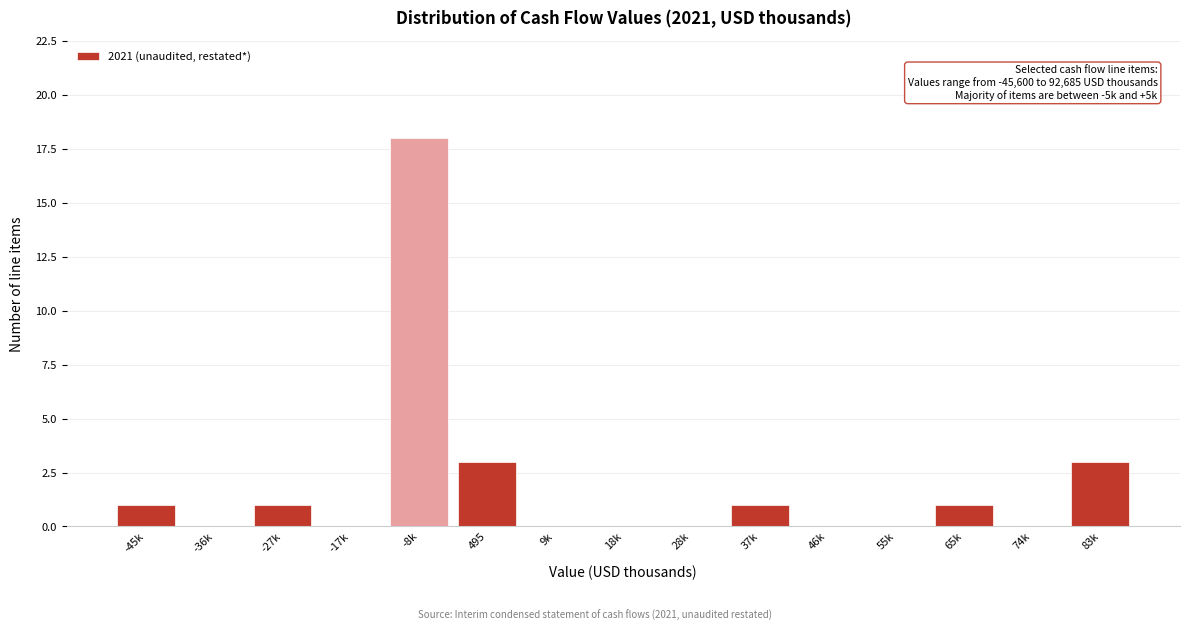

Reading right to left, list all the values displayed in this chart.

83k=3	74k=0	65k=1	55k=0	46k=0	37k=1	28k=0	18k=0	9k=0	495=3	-8k=18	-17k=0	-27k=1	-36k=0	-45k=1